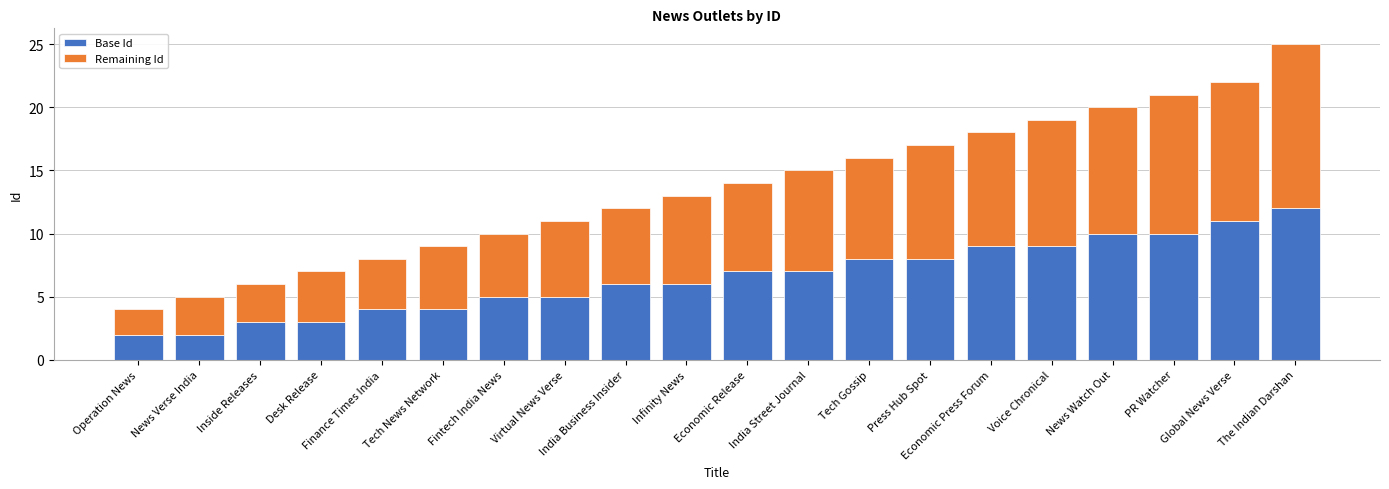

At which category is the sum across all series the highest?

The Indian Darshan